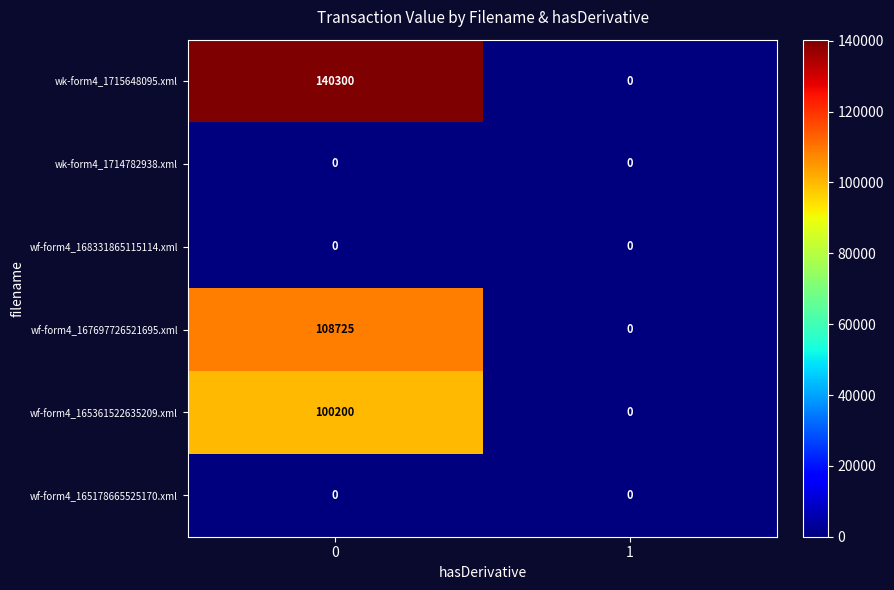

Reading left to right, transcribe all the data shown in this chart.

wk-form4_1715648095.xml: 0=140300	1=0
wk-form4_1714782938.xml: 0=0	1=0
wf-form4_168331865115114.xml: 0=0	1=0
wf-form4_167697726521695.xml: 0=108725	1=0
wf-form4_165361522635209.xml: 0=100200	1=0
wf-form4_165178665525170.xml: 0=0	1=0